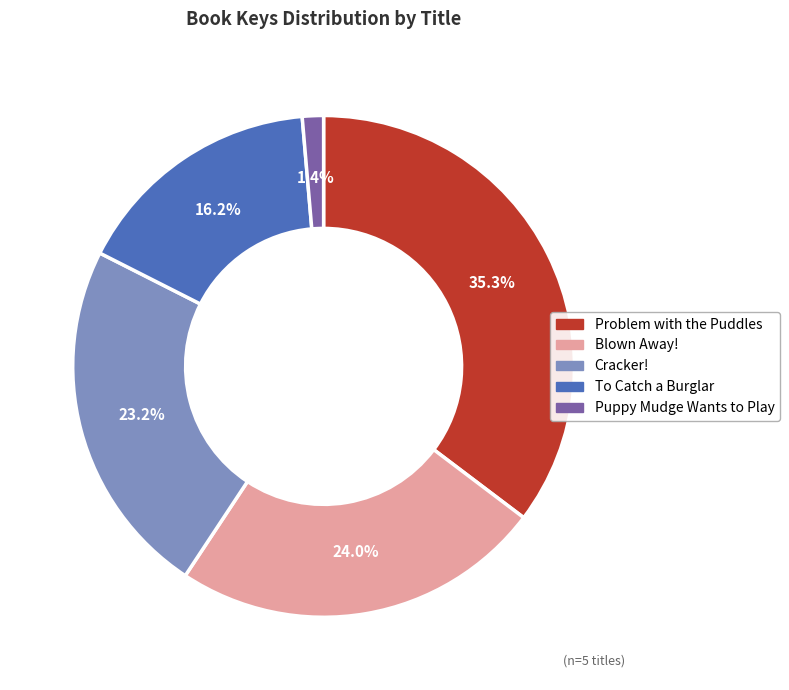

Which has a higher value, To Catch a Burglar or Cracker!?

Cracker!